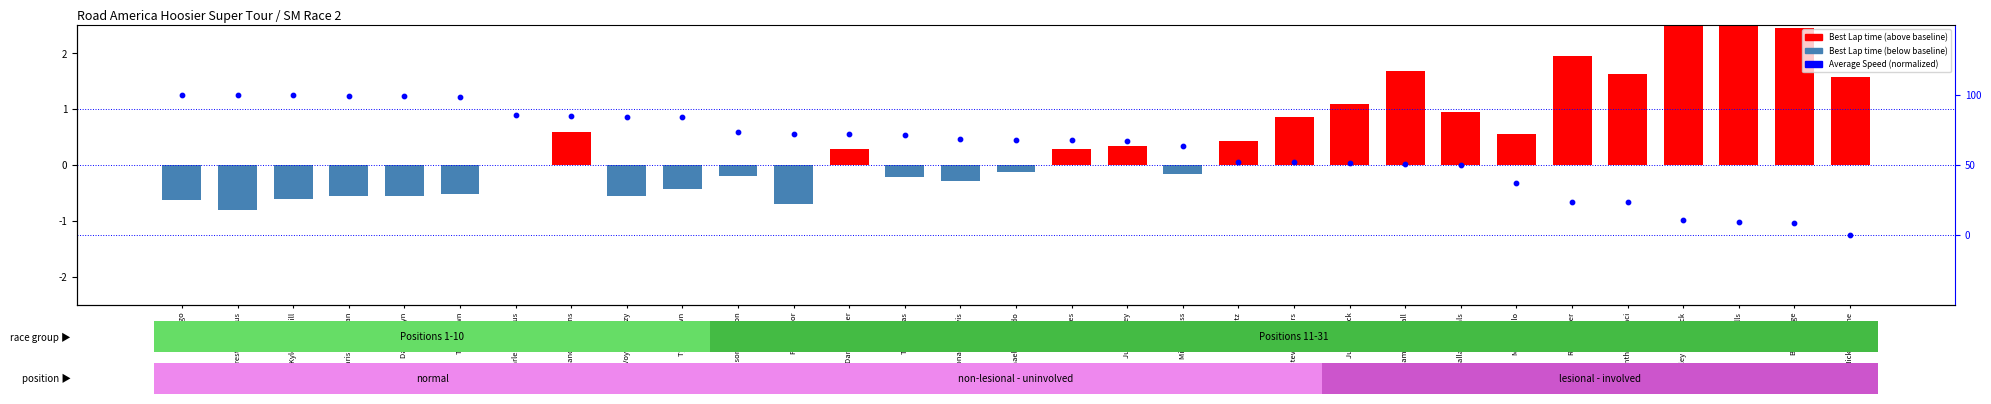

Which category has the highest value across all series?

Amy Mills